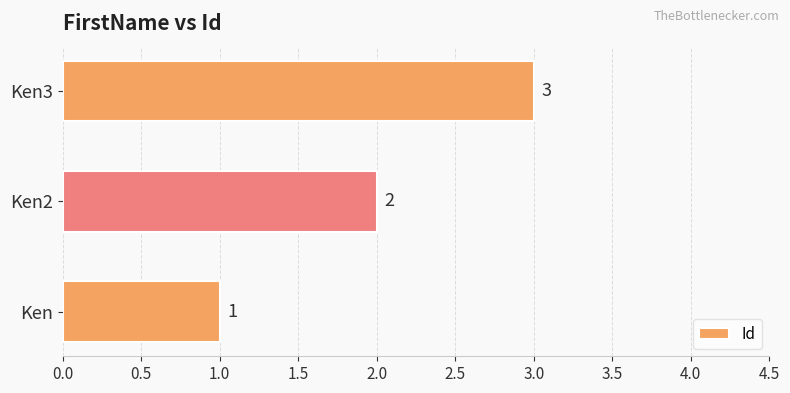

Which has a higher value, Ken or Ken3?

Ken3